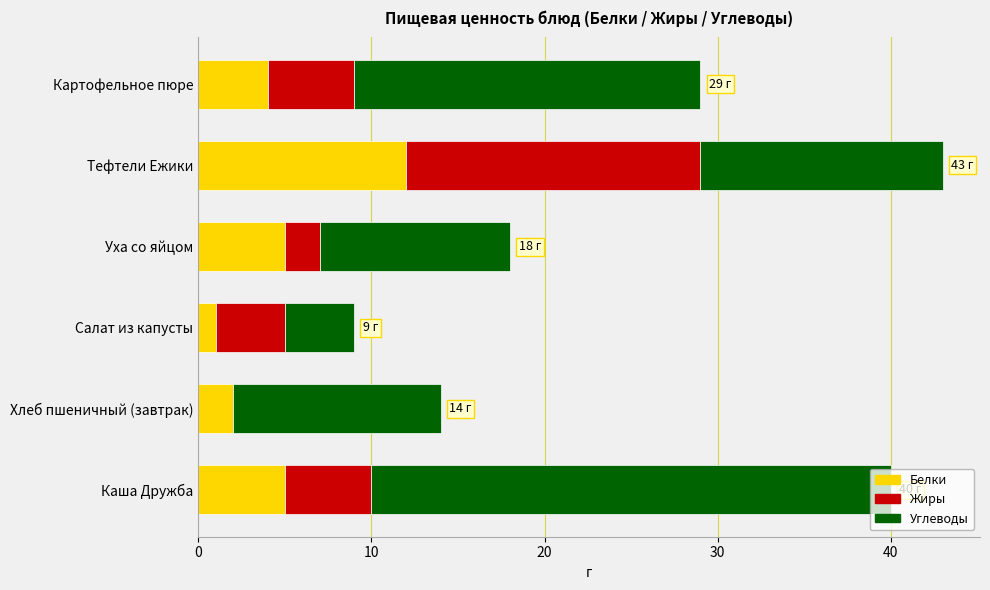

At which category is the sum across all series the highest?

Тефтели Ежики